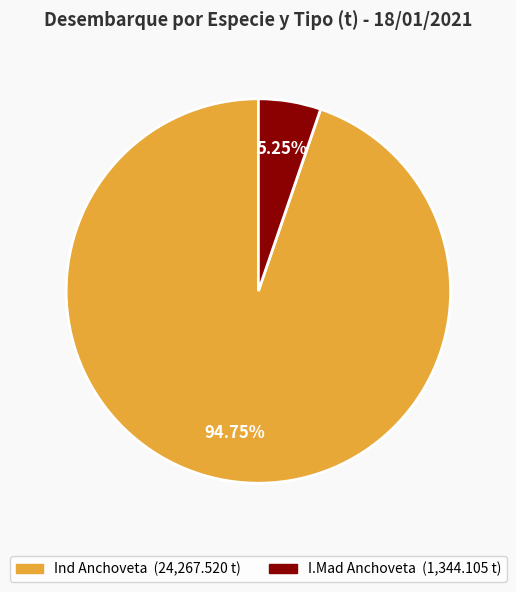

How many segments does this pie chart have?

2